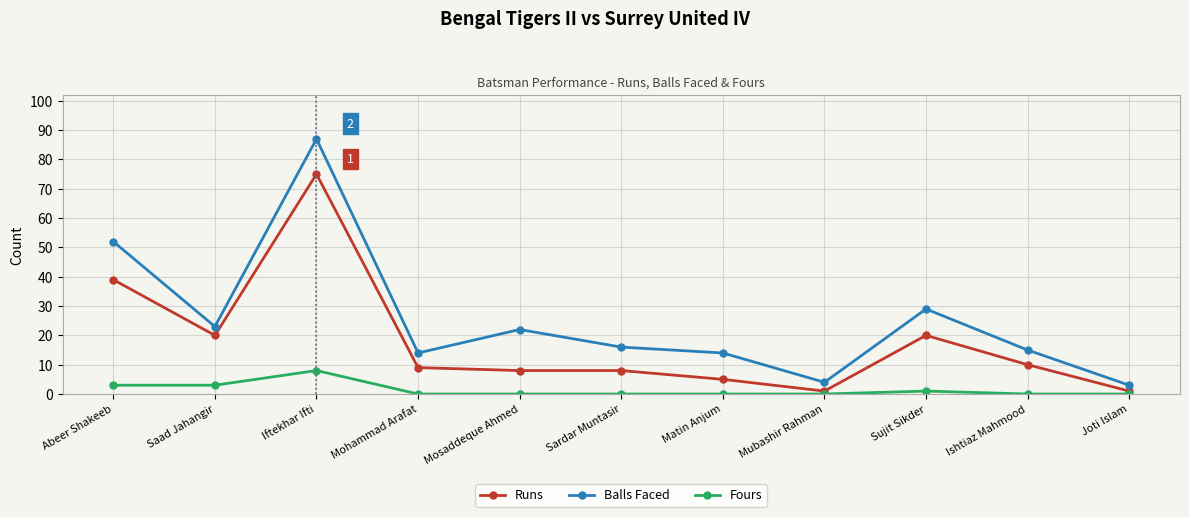

At Matin Anjum, list the series in order from smallest to largest.

Fours, Runs, Balls Faced